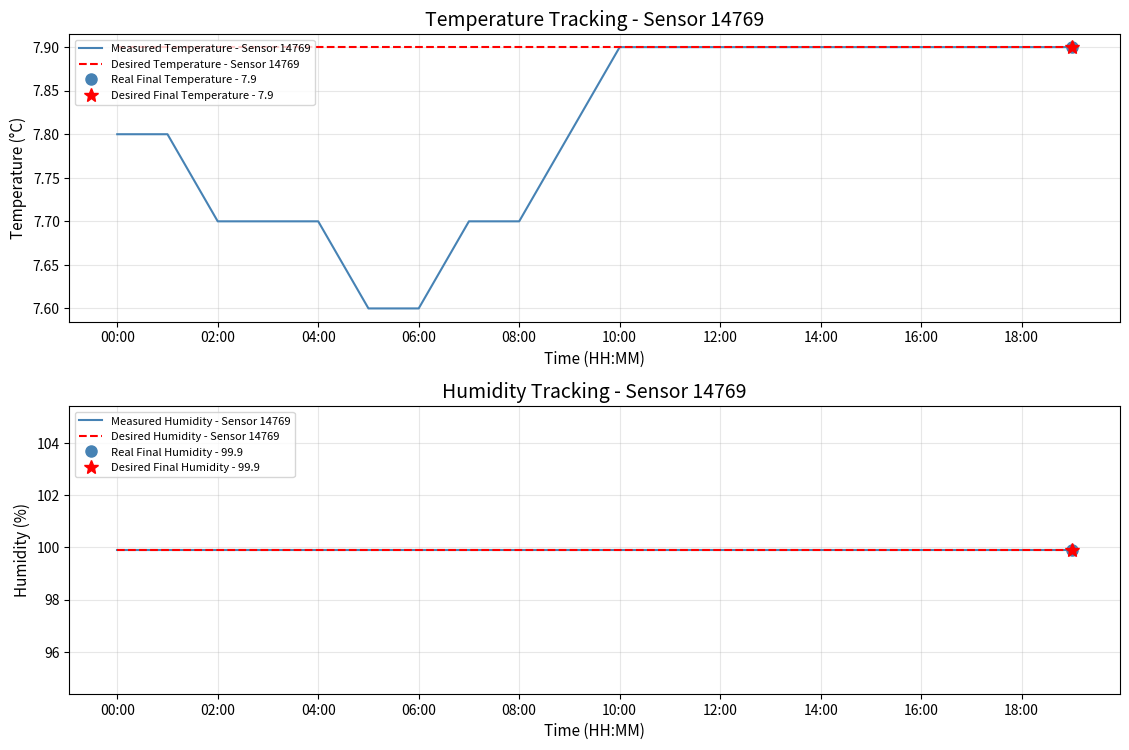

What is the difference between the maximum and minimum values?

0.3